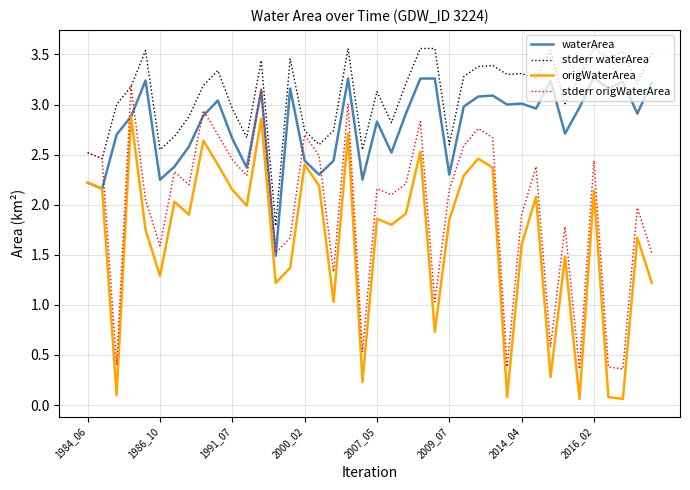

True or false: stderr waterArea and origWaterArea intersect in this chart.

False